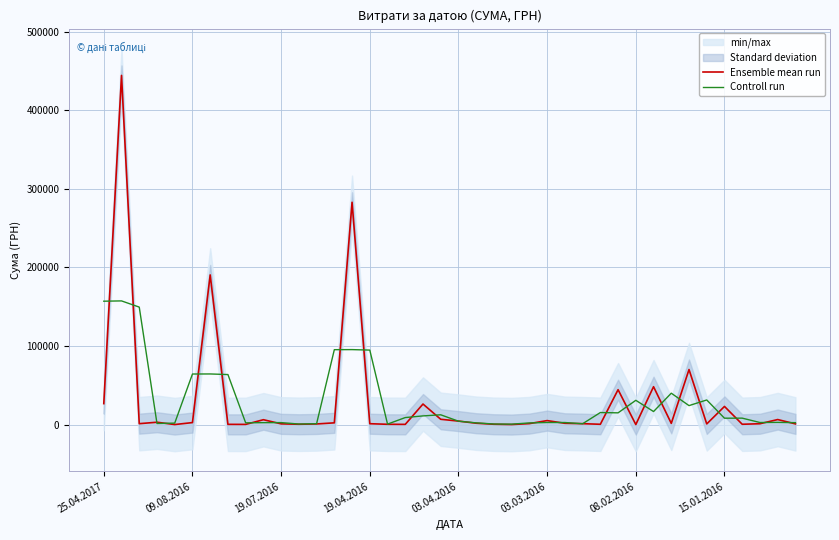

What is the maximum value for Ensemble mean run?

444504.1